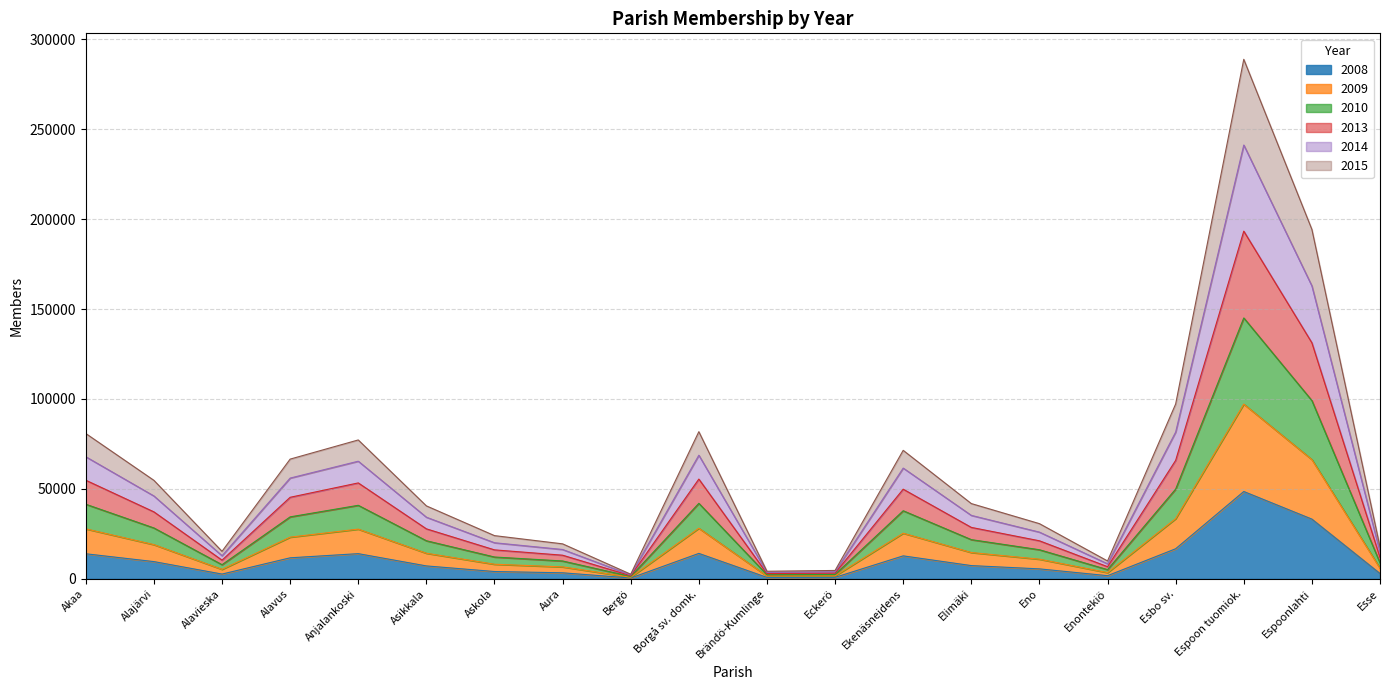

Reading right to left, extract all data points from this chart.

2008: Esse=2923	Espoonlahti=33185	Espoon tuomiok.=48544	Esbo sv.=16699	Enontekiö=1725	Eno=5507	Elimäki=7331	Ekenäsnejdens=12743	Eckerö=796	Brändö-Kumlinge=758	Borgå sv. domk.=14111	Bergö=433	Aura=3322	Askola=4035	Asikkala=7151	Anjalankoski=13974	Alavus=11660	Alavieska=2619	Alajärvi=9555	Akaa=13905
2009: Esse=8822	Espoonlahti=99113	Espoon tuomiok.=145078	Esbo sv.=49897	Enontekiö=5088	Eno=16152	Elimäki=21771	Ekenäsnejdens=37836	Eckerö=2385	Brändö-Kumlinge=2240	Borgå sv. domk.=41965	Bergö=1288	Aura=9893	Askola=12104	Asikkala=21153	Anjalankoski=40865	Alavus=34430	Alavieska=7832	Alajärvi=28265	Akaa=41456
2010: Esse=11808	Espoonlahti=131250	Espoon tuomiok.=193357	Esbo sv.=65864	Enontekiö=6726	Eno=21129	Elimäki=28576	Ekenäsnejdens=49832	Eckerö=3151	Brändö-Kumlinge=2902	Borgå sv. domk.=55451	Bergö=1703	Aura=13109	Askola=16077	Asikkala=27774	Anjalankoski=53317	Alavus=45322	Alavieska=10350	Alajärvi=37215	Akaa=54813
2013: Esse=17721	Espoonlahti=194323	Espoon tuomiok.=288933	Esbo sv.=97212	Enontekiö=9906	Eno=30666	Elimäki=41831	Ekenäsnejdens=71434	Eckerö=4627	Brändö-Kumlinge=4186	Borgå sv. domk.=81816	Bergö=2530	Aura=19424	Askola=24001	Asikkala=40550	Anjalankoski=77215	Alavus=66555	Alavieska=15270	Alajärvi=54752	Akaa=80801
2014: Esse=14774	Espoonlahti=162864	Espoon tuomiok.=241263	Esbo sv.=81613	Enontekiö=8330	Eno=25946	Elimäki=35259	Ekenäsnejdens=61563	Eckerö=3890	Brändö-Kumlinge=3555	Borgå sv. domk.=68732	Bergö=2119	Aura=16287	Askola=20039	Asikkala=34247	Anjalankoski=65393	Alavus=56008	Alavieska=12812	Alajärvi=46058	Akaa=67868
2015: Esse=5848	Espoonlahti=66304	Espoon tuomiok.=97149	Esbo sv.=33430	Enontekiö=3421	Eno=10894	Elimäki=14600	Ekenäsnejdens=25339	Eckerö=1591	Brändö-Kumlinge=1509	Borgå sv. domk.=28117	Bergö=860	Aura=6606	Askola=8087	Asikkala=14205	Anjalankoski=27607	Alavus=23154	Alavieska=5239	Alajärvi=18988	Akaa=27764